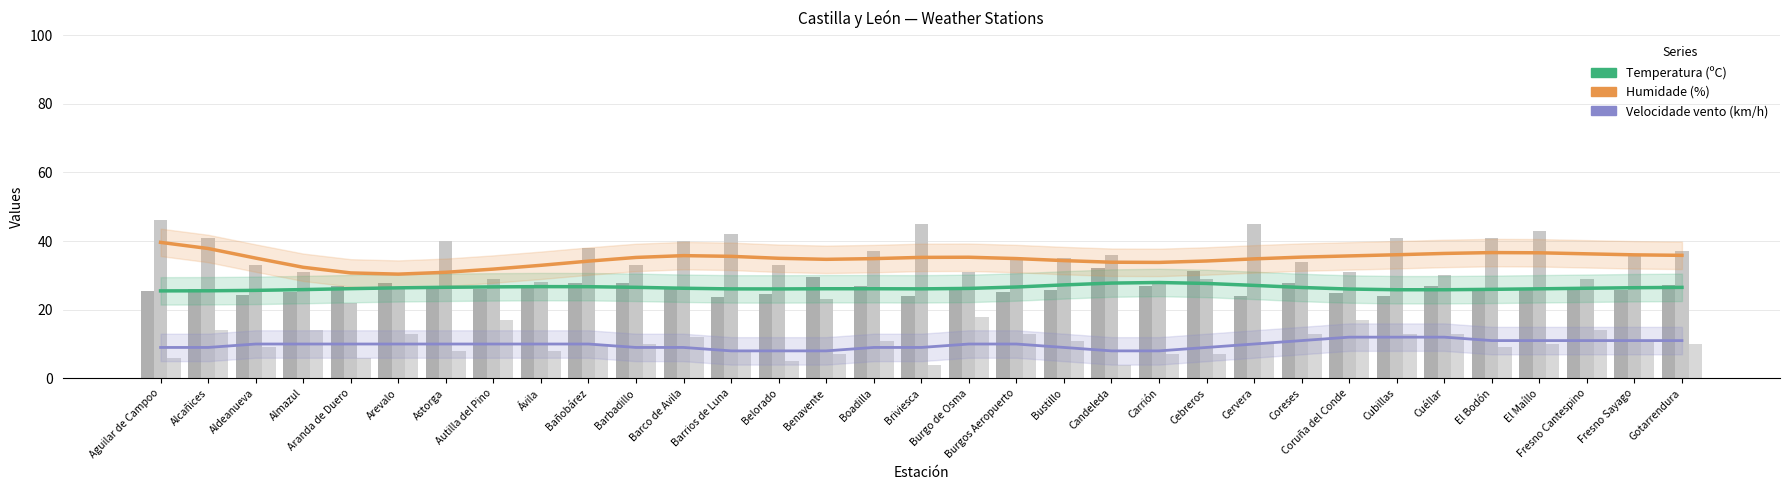

At which label does Temperatura (ºC) reach its minimum?

Barrios de Luna